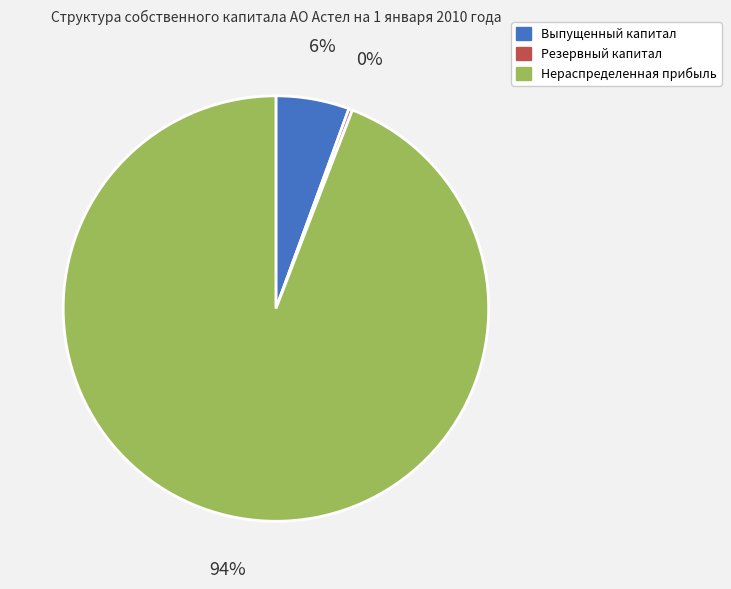

Is there a majority slice in this chart?

Yes